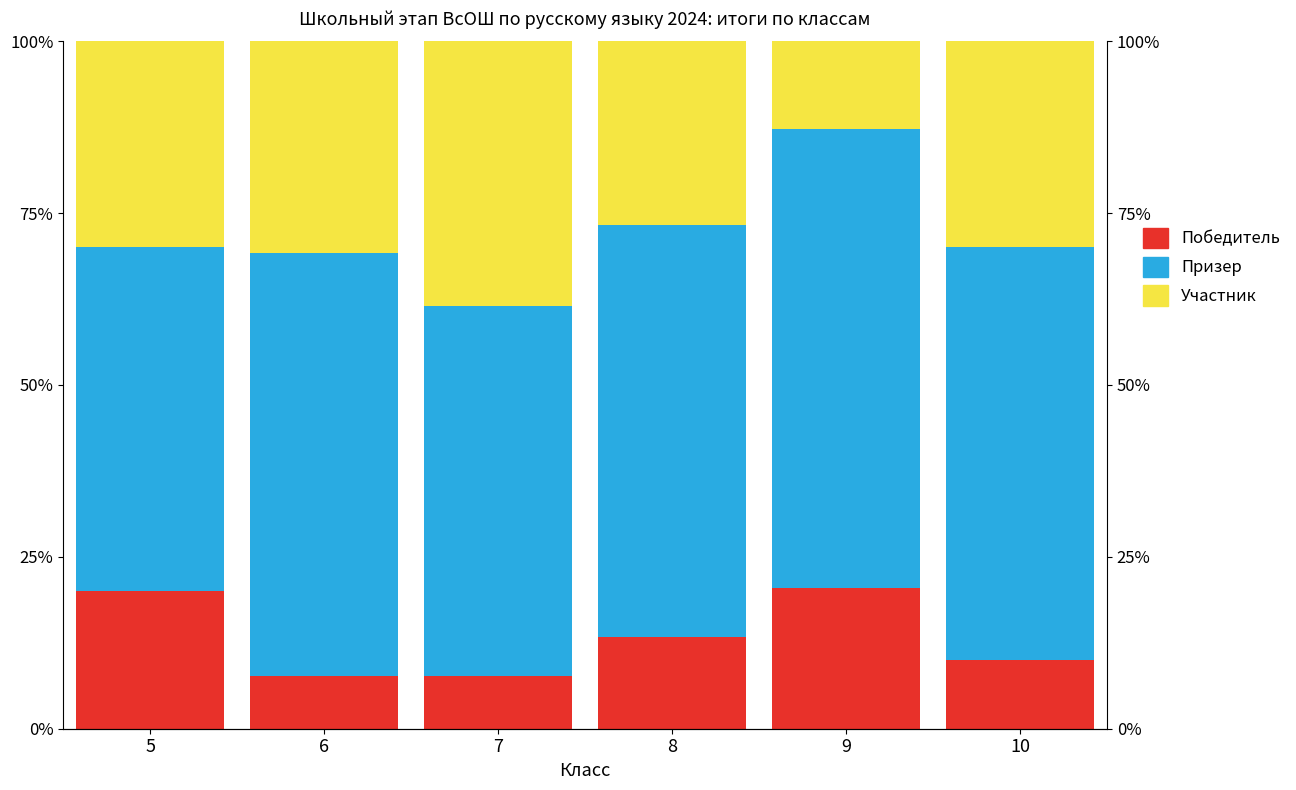

What is the difference between the maximum and minimum values in the Участник series?

25.6